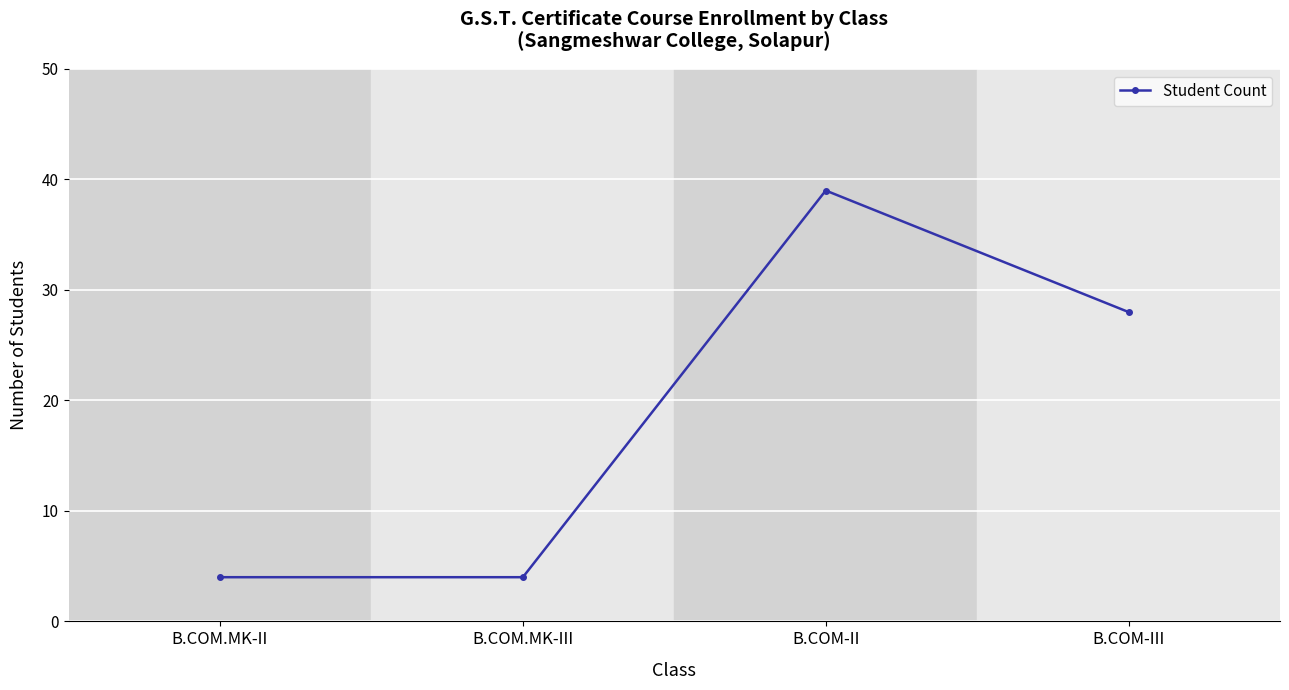

Where does the data first go above 28?

B.COM-II